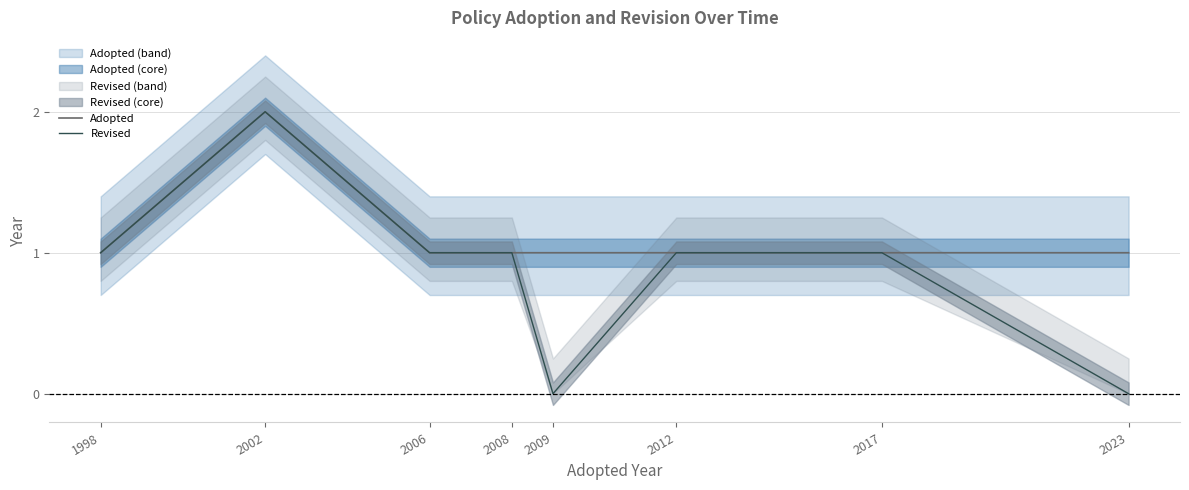

Which series has the largest total across all categories?

Adopted